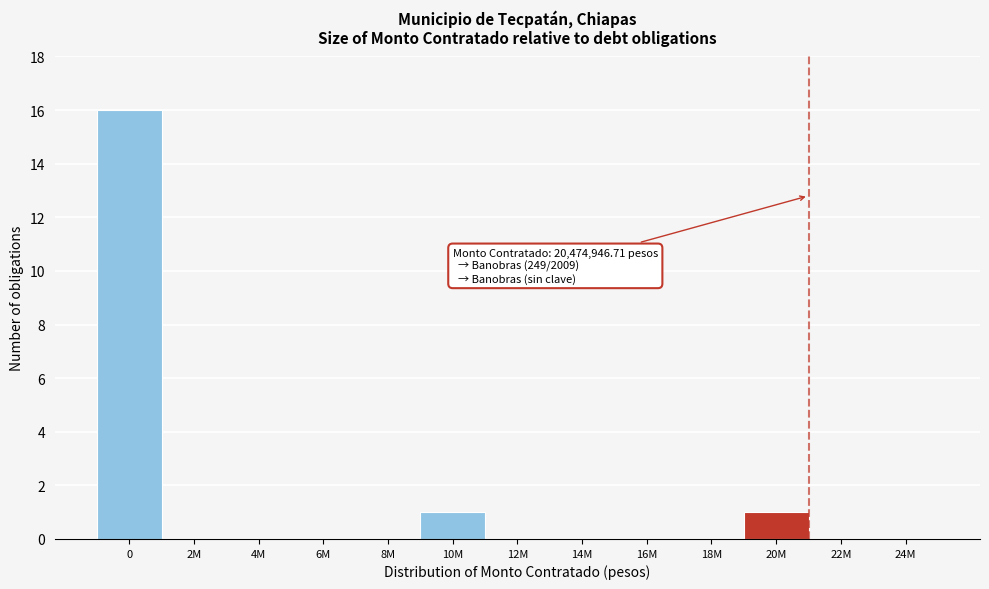

Reading left to right, transcribe all the data shown in this chart.

0=16	2M=0	4M=0	6M=0	8M=0	10M=1	12M=0	14M=0	16M=0	18M=0	20M=1	22M=0	24M=0